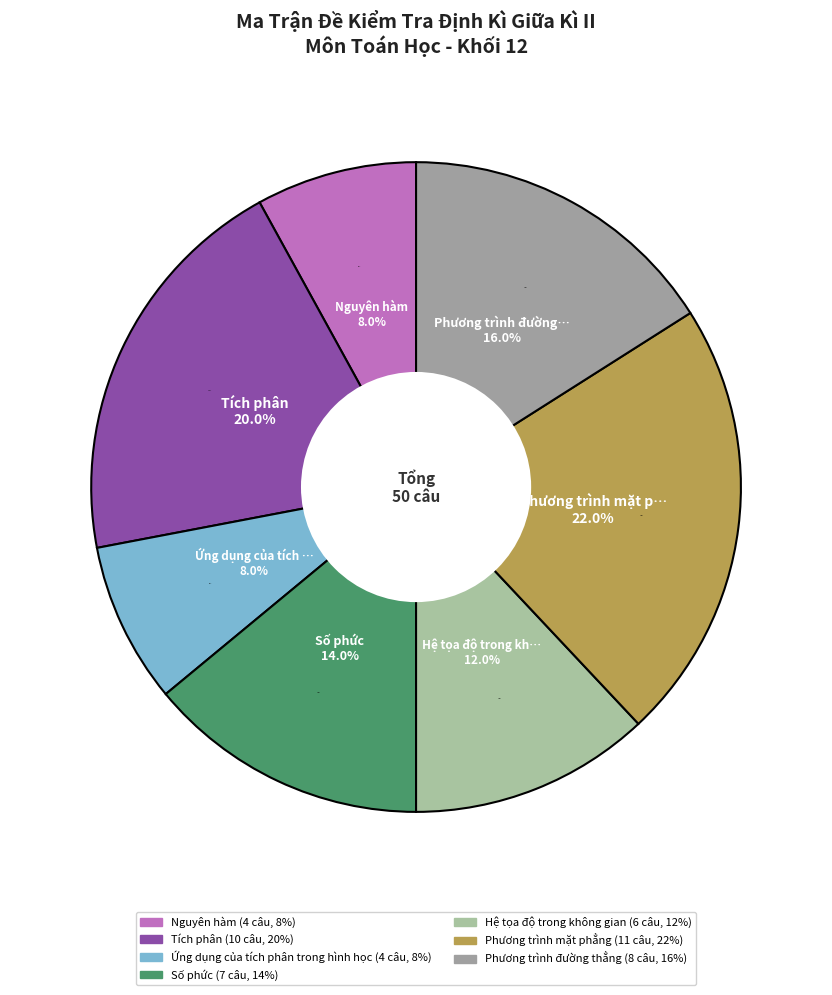

To the nearest percent, what is the combined percentage of Hệ tọa độ trong không gian and Ứng dụng của tích phân trong hình học?

20%